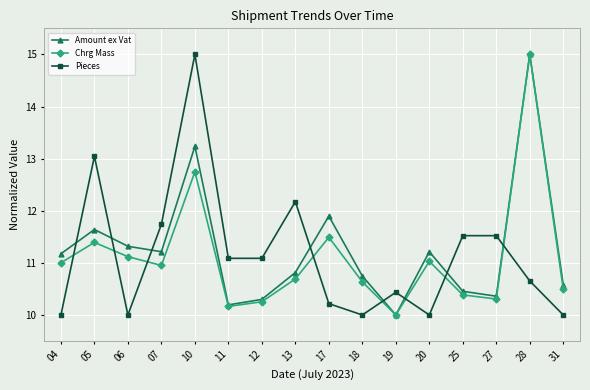

True or false: Pieces has a value of 5.4 at 12.

False